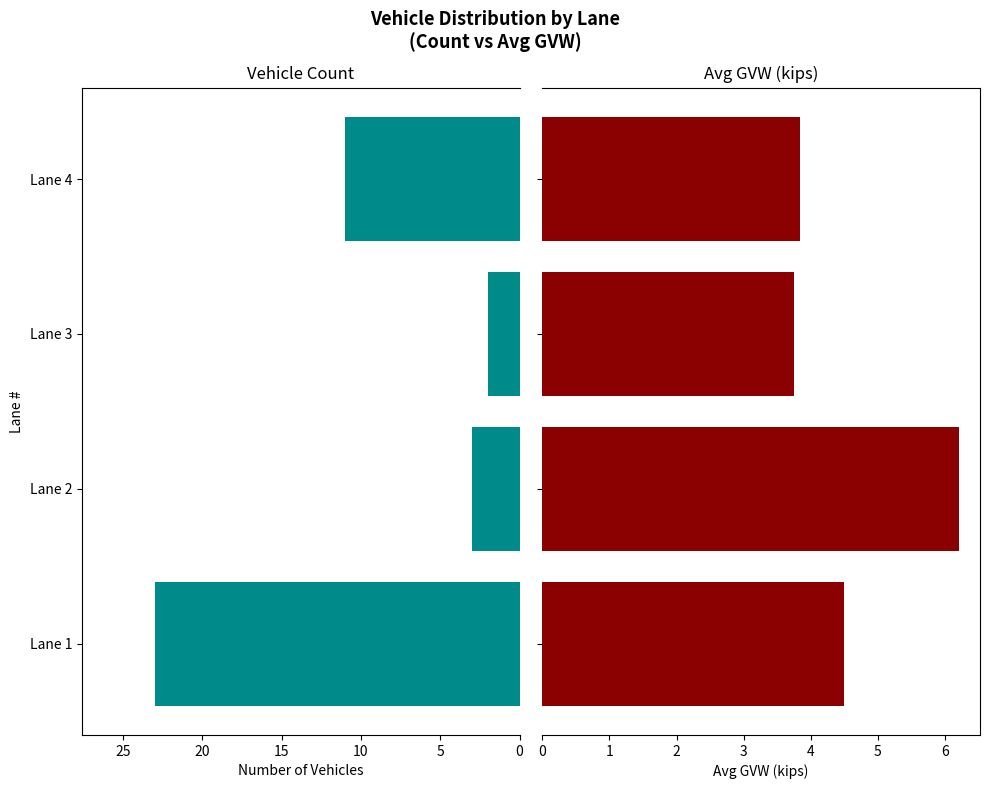

What is the average value of the Avg GVW (kips) series?

4.6